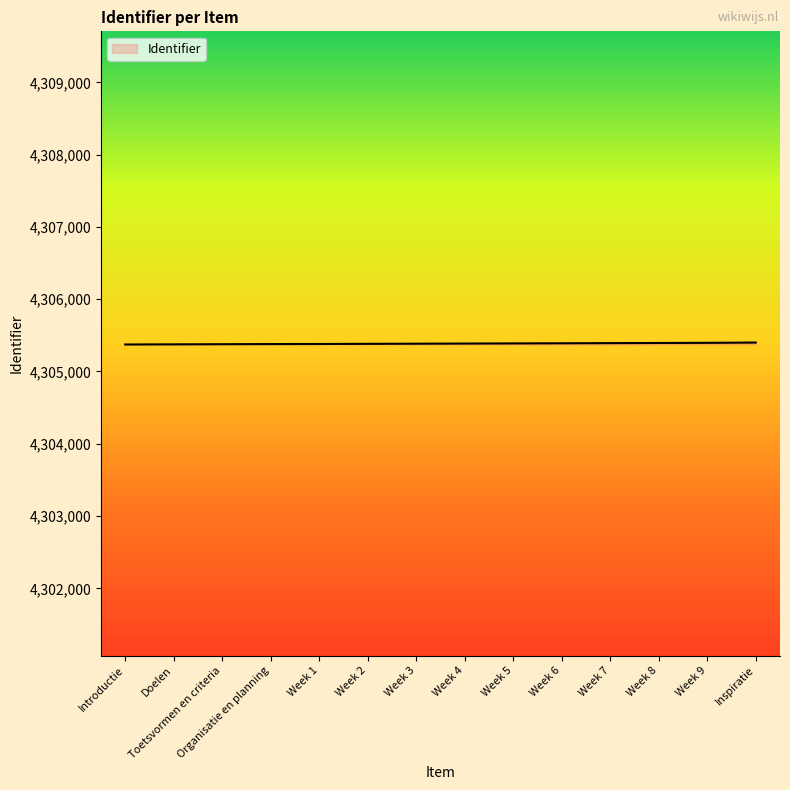

What position from the right is Toetsvormen en criteria?

12